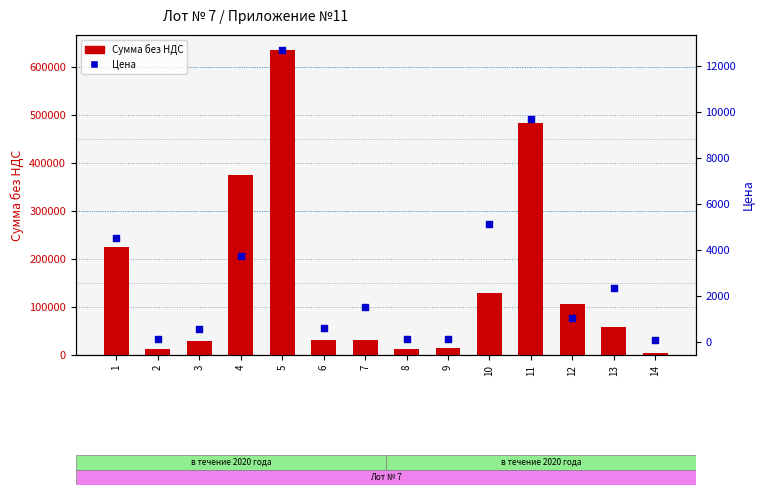

What are all the series names shown in the legend?

Сумма без НДС, Цена